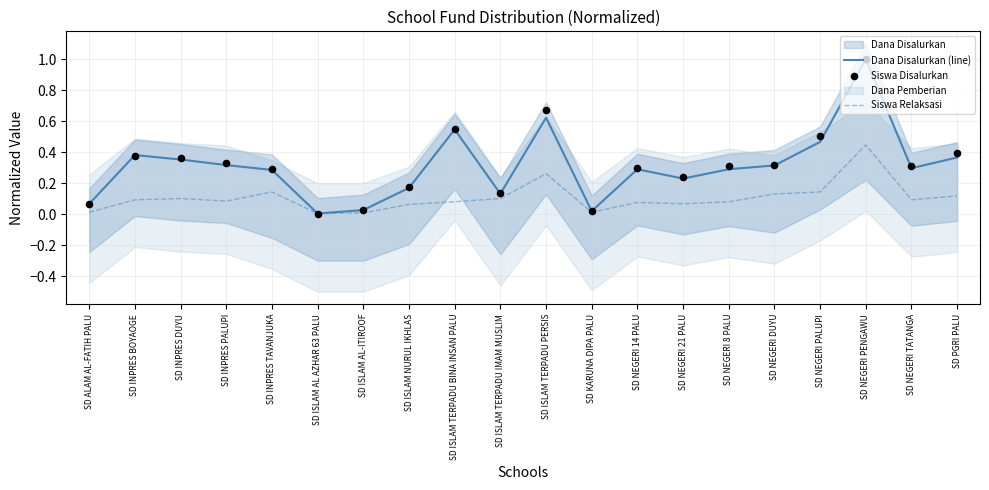

Which series has the largest total across all categories?

Siswa Disalurkan